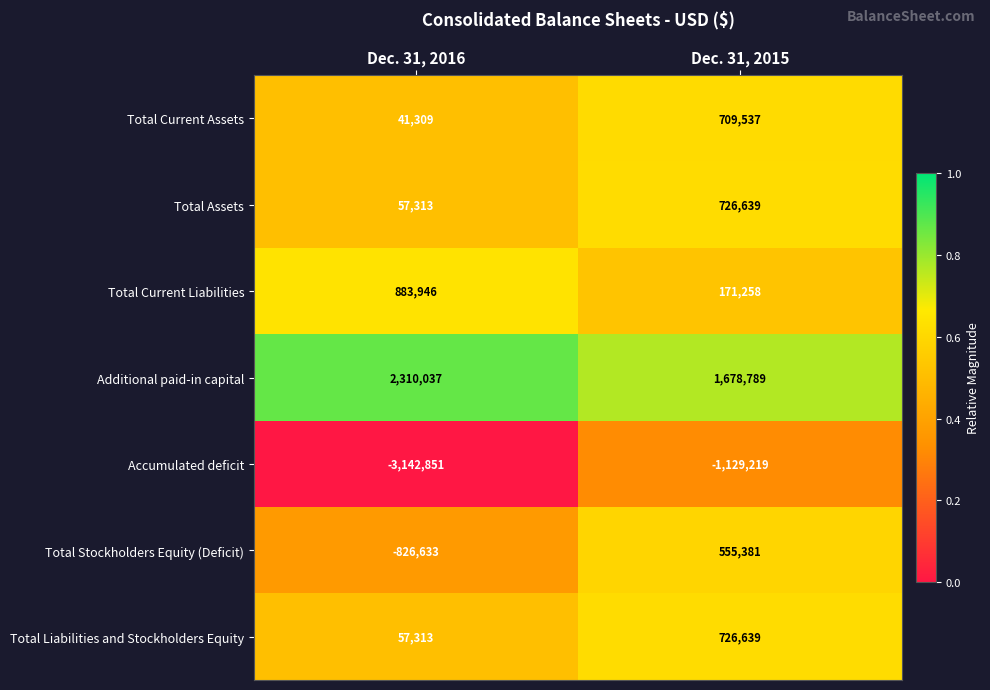

Reading left to right, list all the values displayed in this chart.

Total Current Assets: 41309	709537
Total Assets: 57313	726639
Total Current Liabilities: 883946	171258
Additional paid-in capital: 2310037	1678789
Accumulated deficit: -3142851	-1129219
Total Stockholders Equity (Deficit): -826633	555381
Total Liabilities and Stockholders Equity: 57313	726639